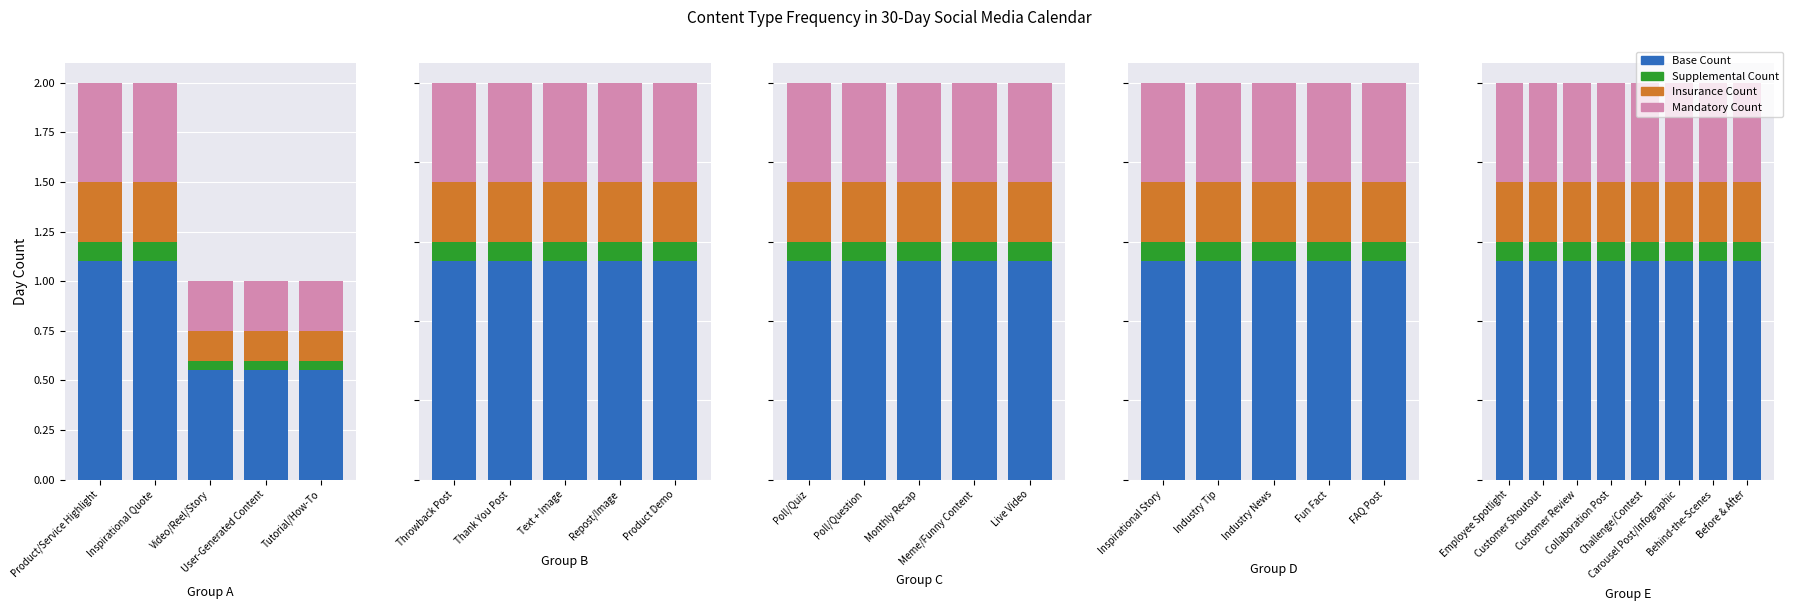

List the series in order of their overall mean, highest first.

Count (Base), Count (Mandatory), Count (Insurance), Count (Supplemental)